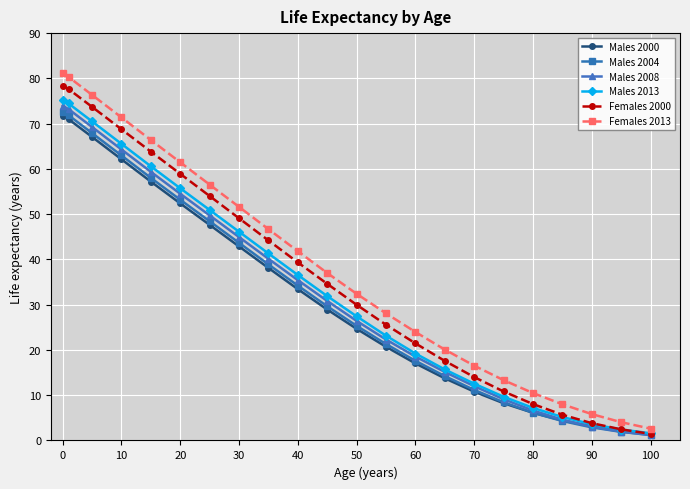

Does the chart have visible grid lines?

Yes